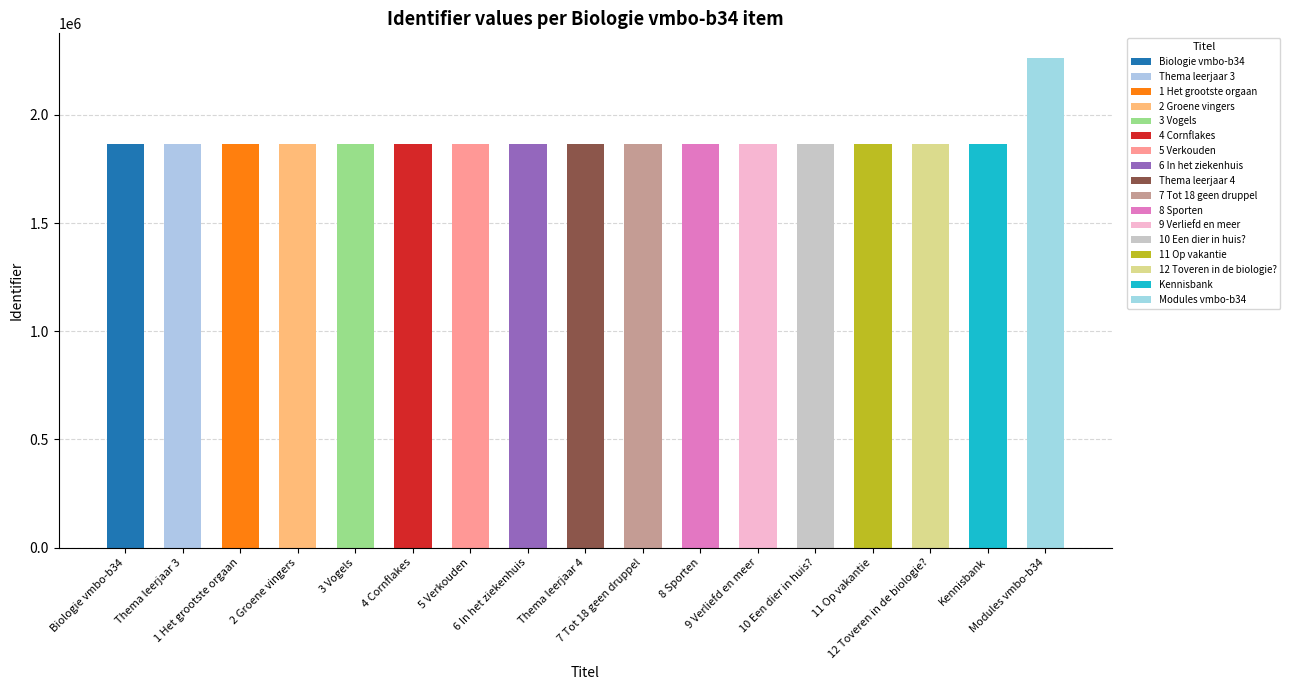

True or false: the data shows 2537220 at Kennisbank.

False